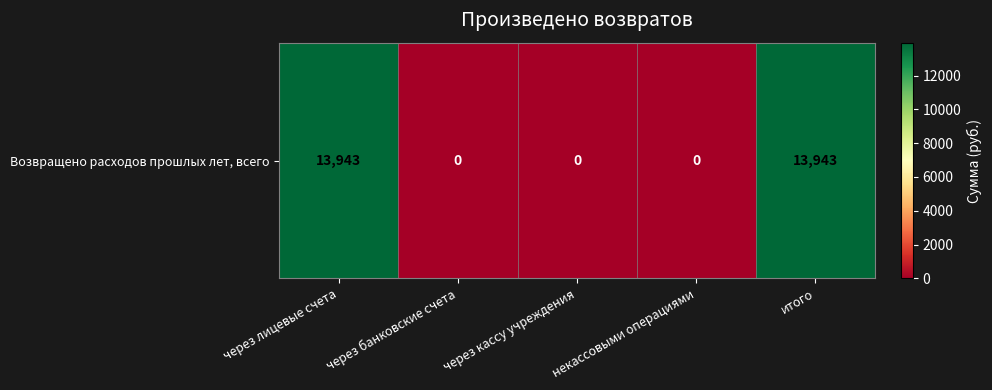

Reading left to right, list all the values displayed in this chart.

через лицевые счета=13943	через банковские счета=0	через кассу учреждения=0	некассовыми операциями=0	итого=13943